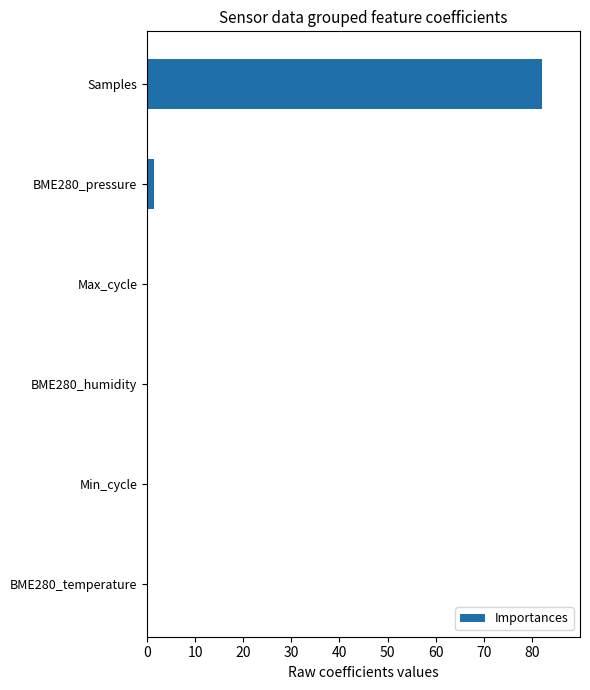

Which category has the highest value across all series?

Samples